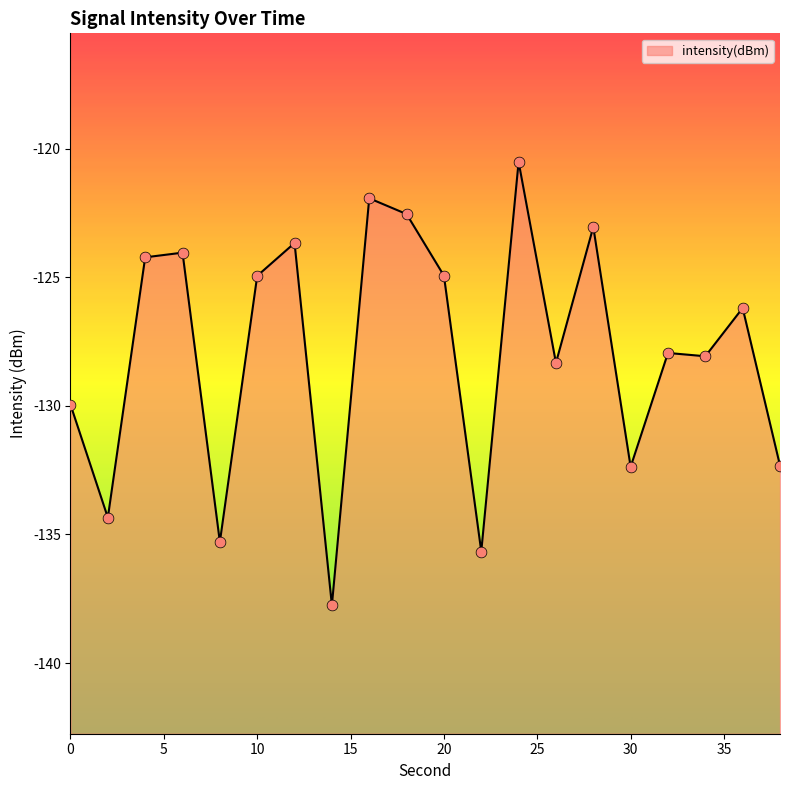

What is the change in value from 16 to 24?

+1.4